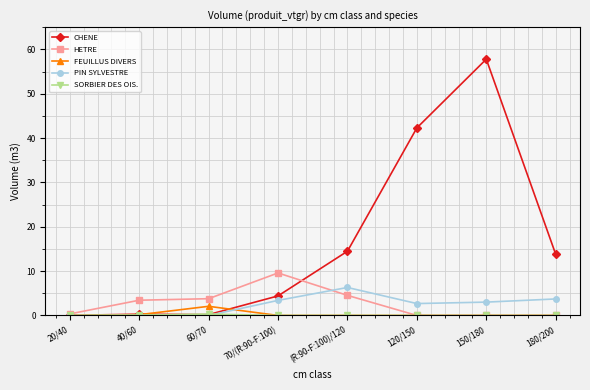

True or false: HETRE has more than 2 points higher than both neighbors.

False